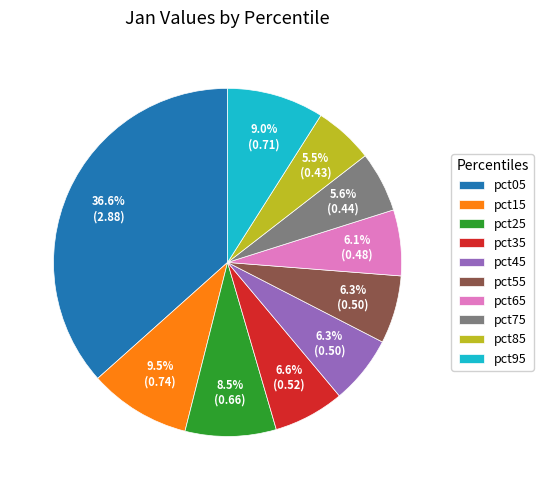

Is it true that pct05 is 22% of the pie?

False